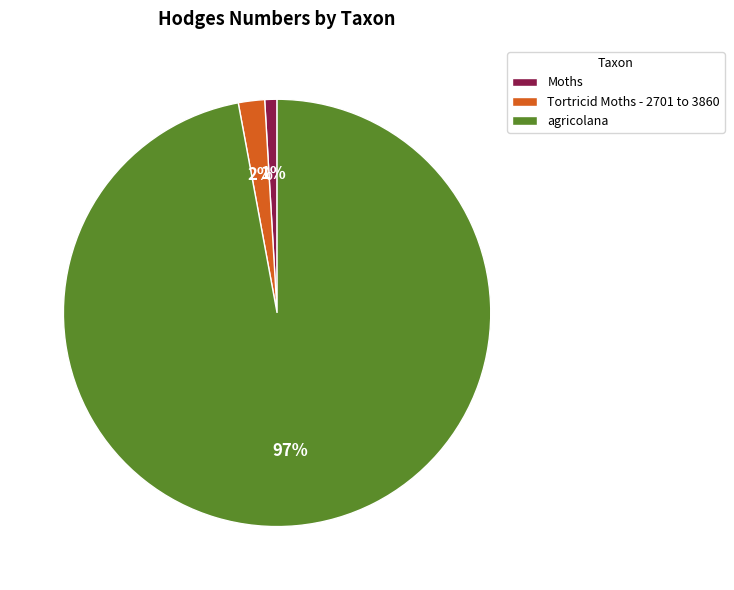

True or false: agricolana accounts for 97% of the total.

True